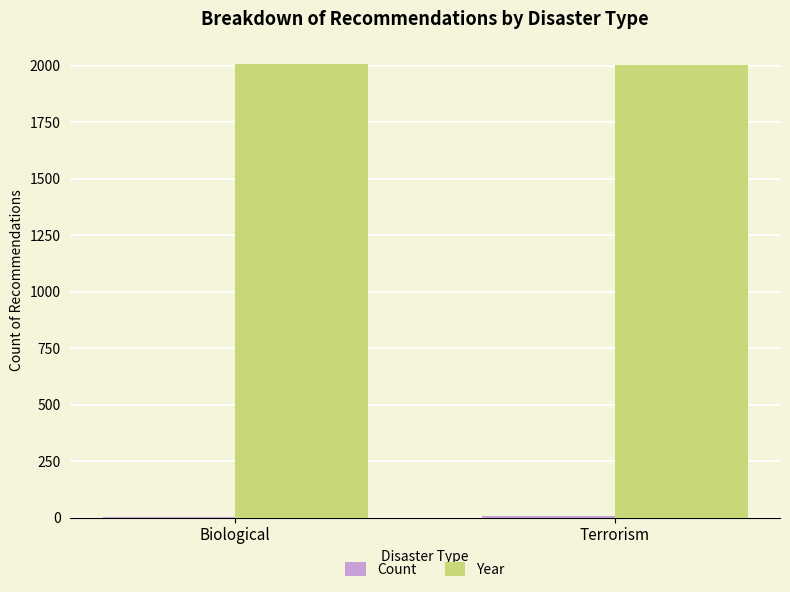

True or false: Year has a value of 808 at Biological.

False